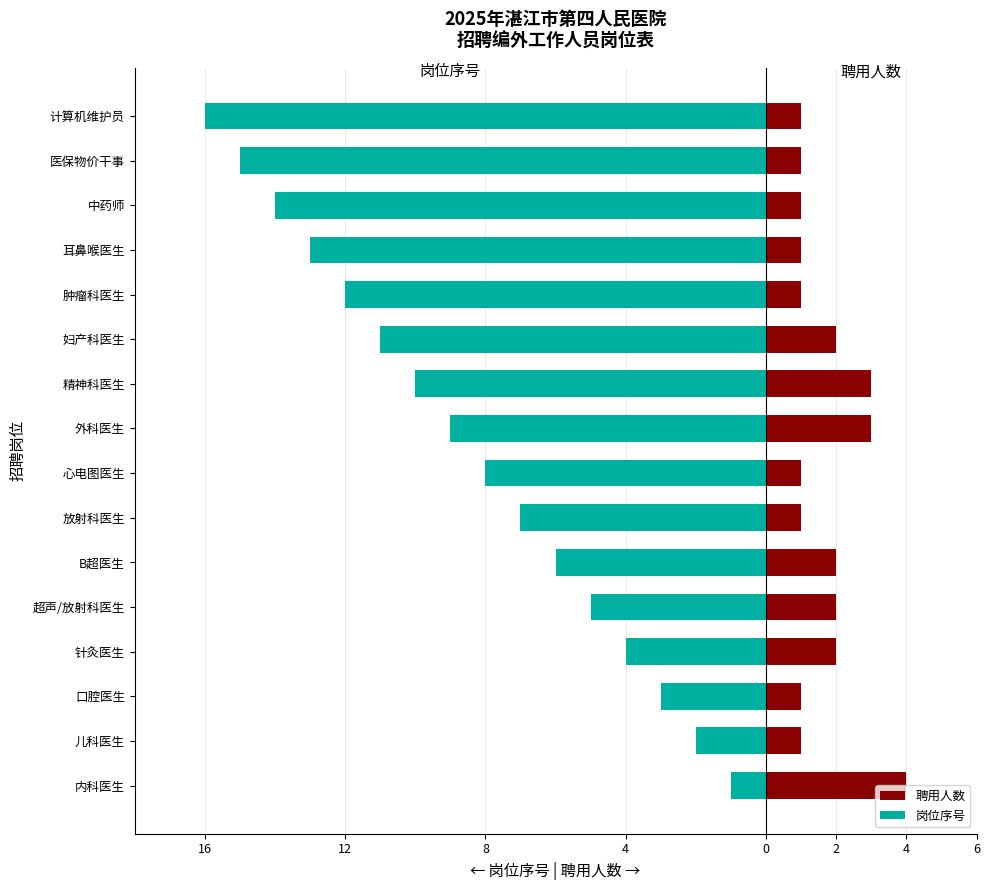

The 岗位序号 series shows -6 at 精神科医生. True or false?

False